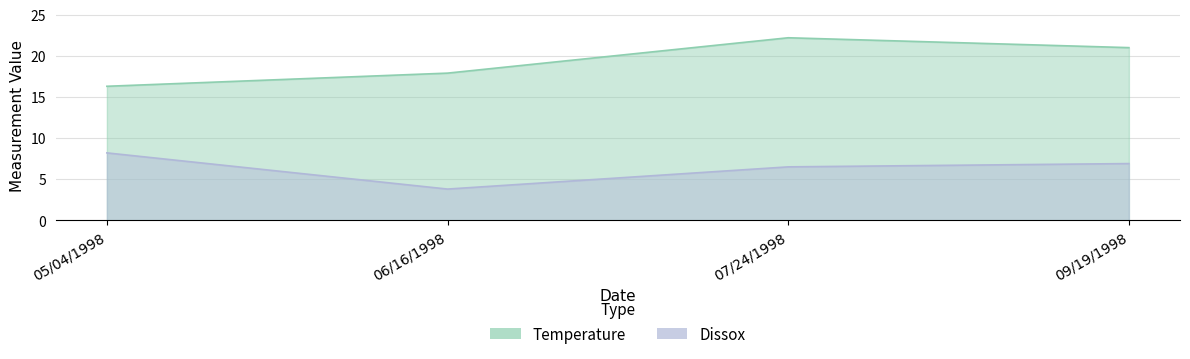

Rank the series at 05/04/1998 from lowest to highest value.

Dissox, Temperature